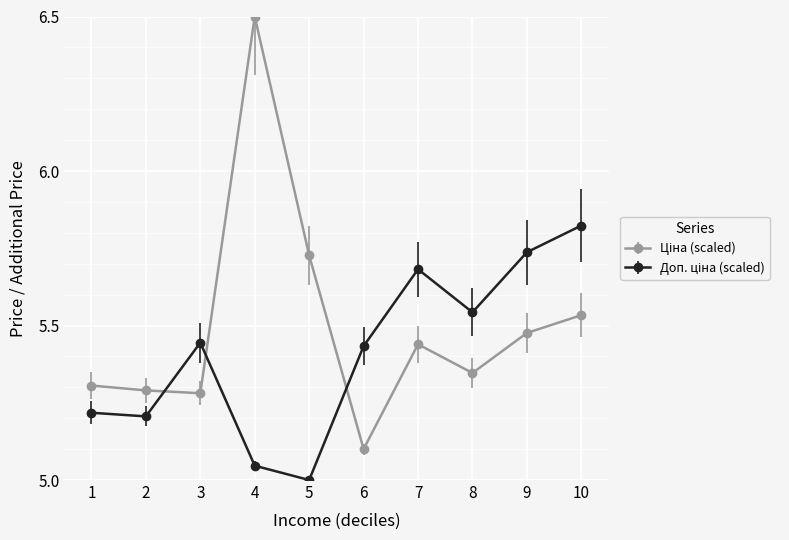

What is the spread (max minus min) of values at 5?

0.7